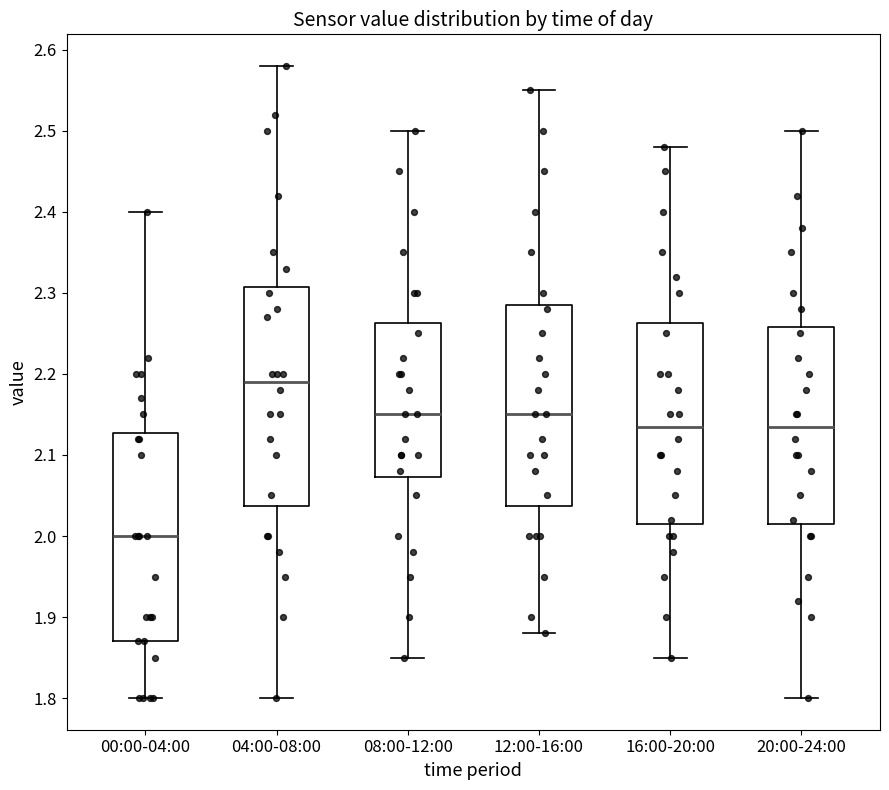

Reading left to right, read every box against the y-axis: the position of its median line, the range the box covers, and the ends of its whiskers. The values are not printed on the chart, so give them approximately, as read against the axis.

00:00-04:00: median 2.00, box 1.87 to 2.13, whiskers 1.80 to 2.40
04:00-08:00: median 2.19, box 2.04 to 2.31, whiskers 1.80 to 2.58
08:00-12:00: median 2.15, box 2.07 to 2.26, whiskers 1.85 to 2.50
12:00-16:00: median 2.15, box 2.04 to 2.29, whiskers 1.88 to 2.55
16:00-20:00: median 2.14, box 2.02 to 2.26, whiskers 1.85 to 2.48
20:00-24:00: median 2.14, box 2.02 to 2.26, whiskers 1.80 to 2.50